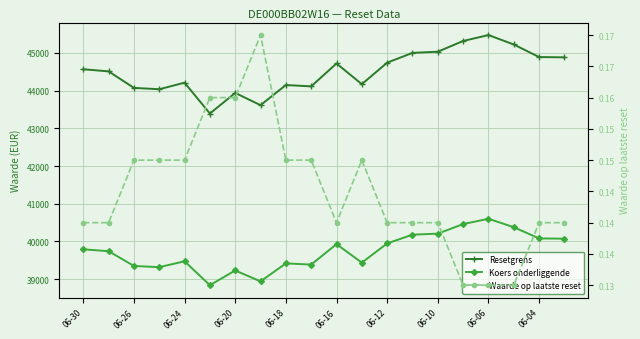

What is the average value of the Resetgrens series?

44503.5